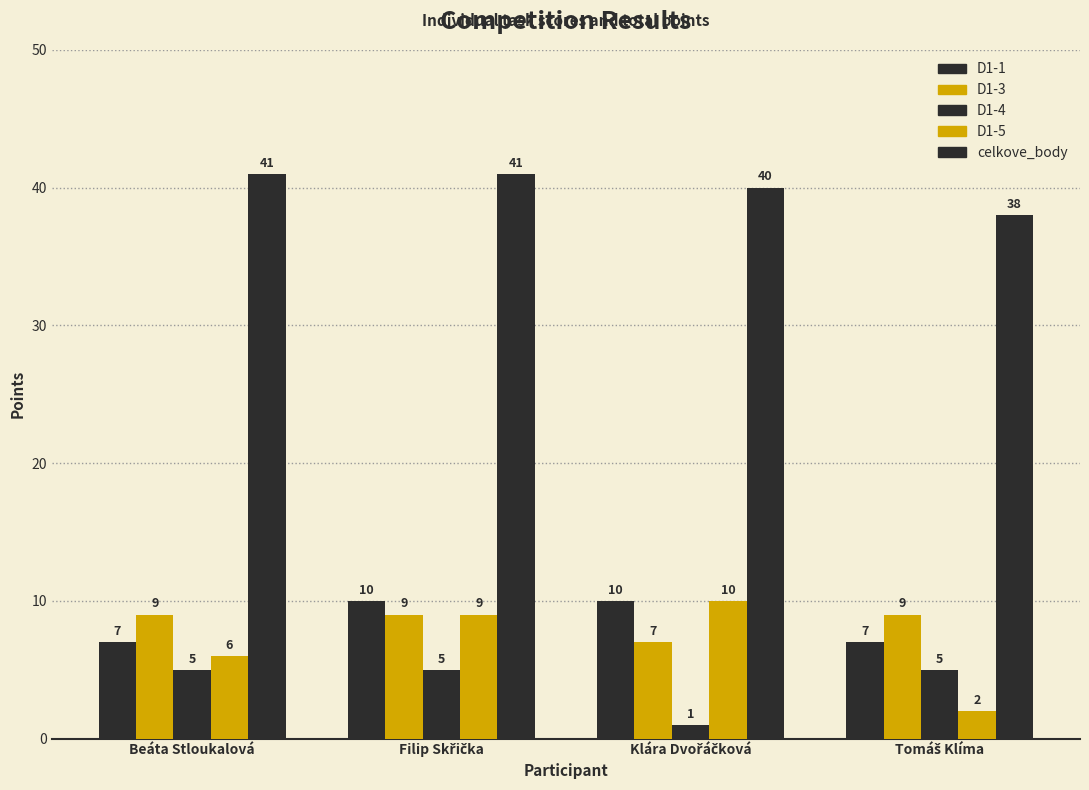

Between Beáta Stloukalová and Klára Dvořáčková, which series saw the biggest shift?

D1-4